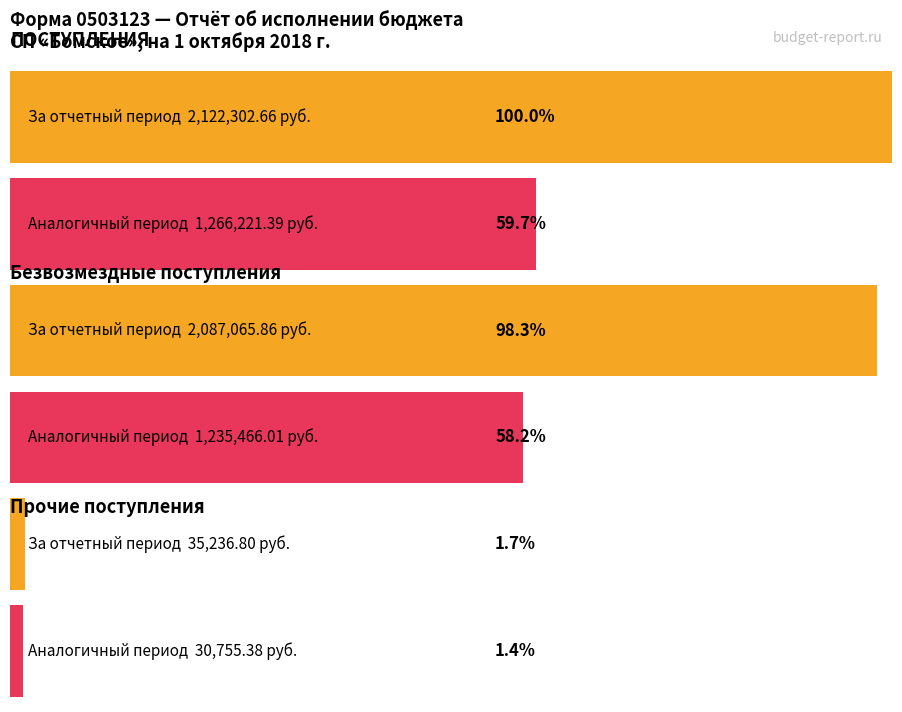

Rank the series by their maximum value, from highest to lowest.

За отчетный период, За аналогичный период прошлого года